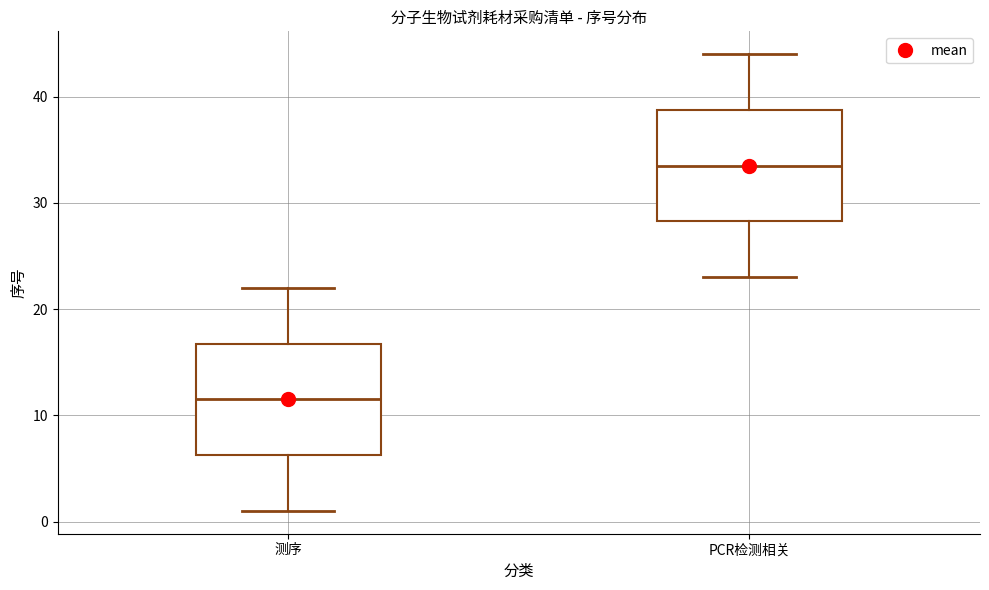

Reading left to right, transcribe this box plot: for each box, give where its median line is, the range the box spans, and where its two whiskers end, as read against the y-axis. The values are not printed on the chart, so give them approximately, as read against the axis.

测序: median 12, box 6 to 17, whiskers 1 to 22
PCR检测相关: median 34, box 28 to 39, whiskers 23 to 44